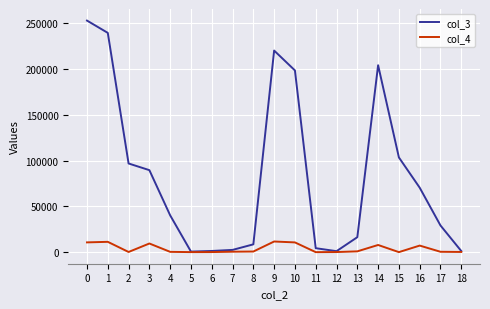

True or false: col_4 has a value of 10668 at 0.

True